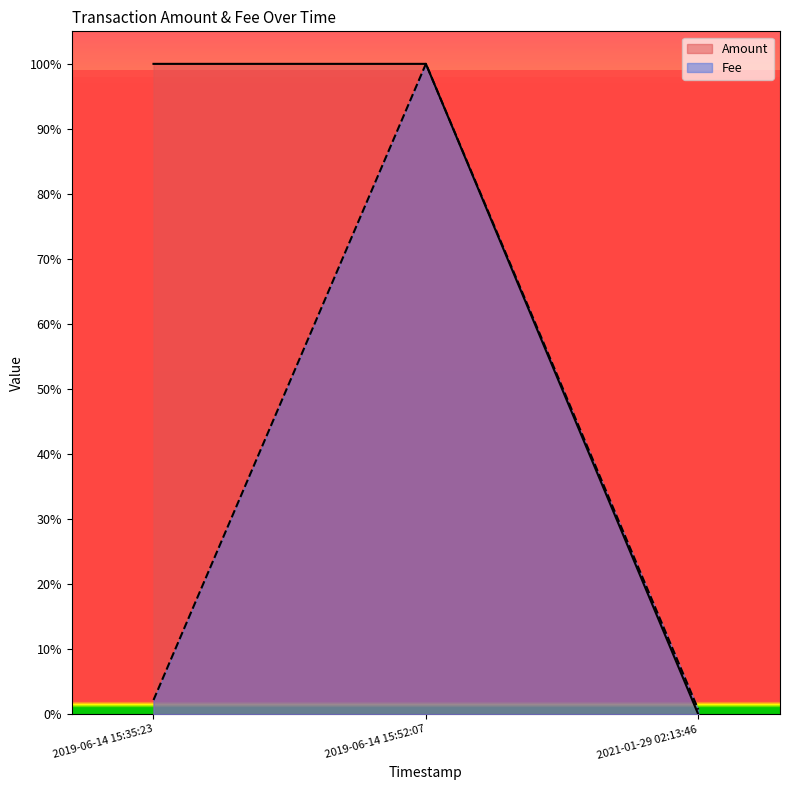

How many lines are shown in the chart?

2